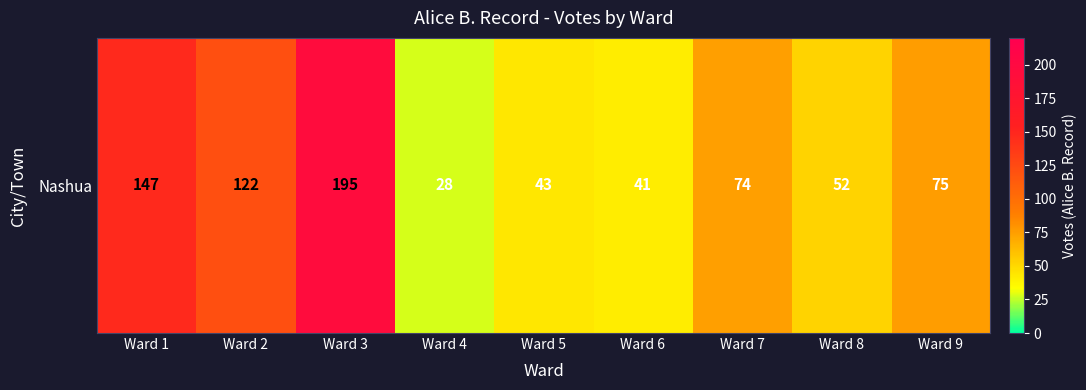

The value at Ward 6 is 24. True or false?

False